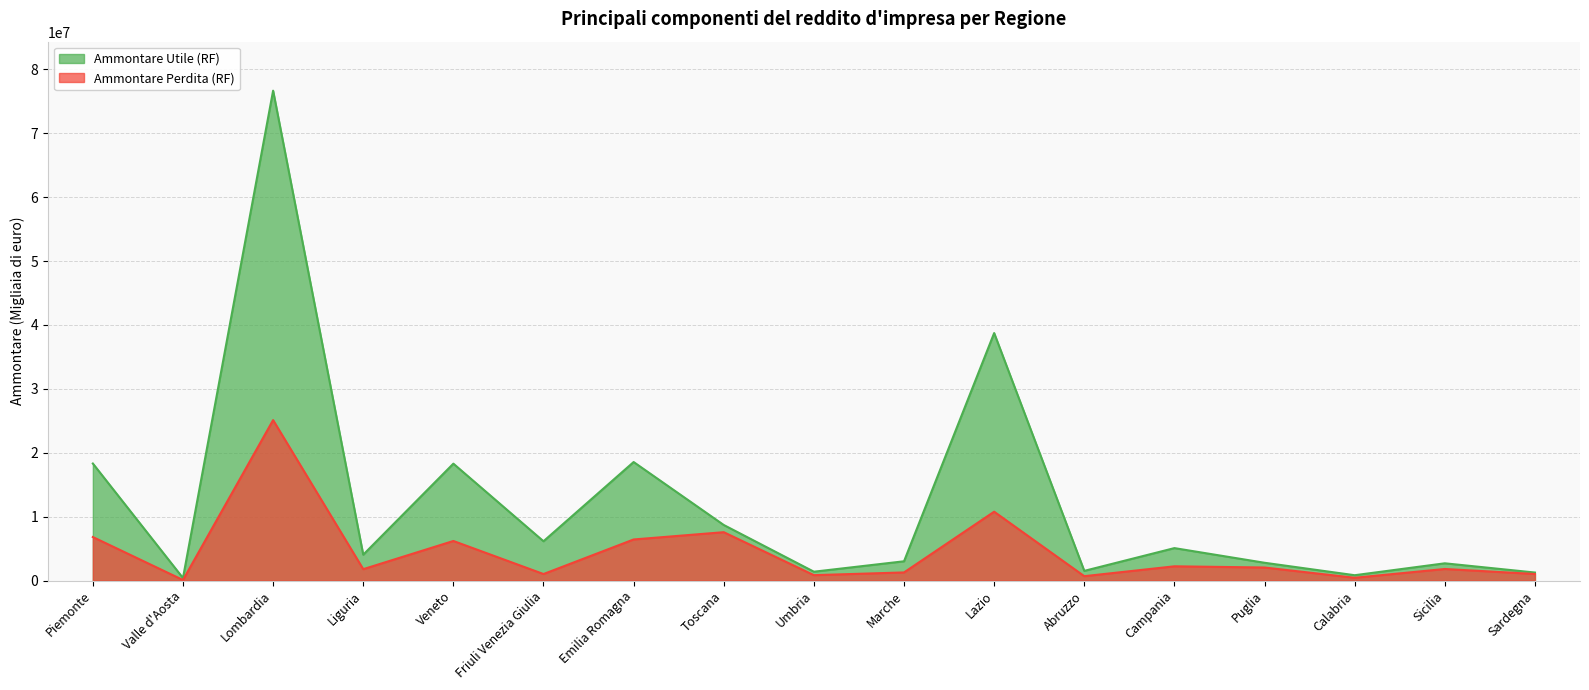

What is the spread (max minus min) of values at Abruzzo?

831010